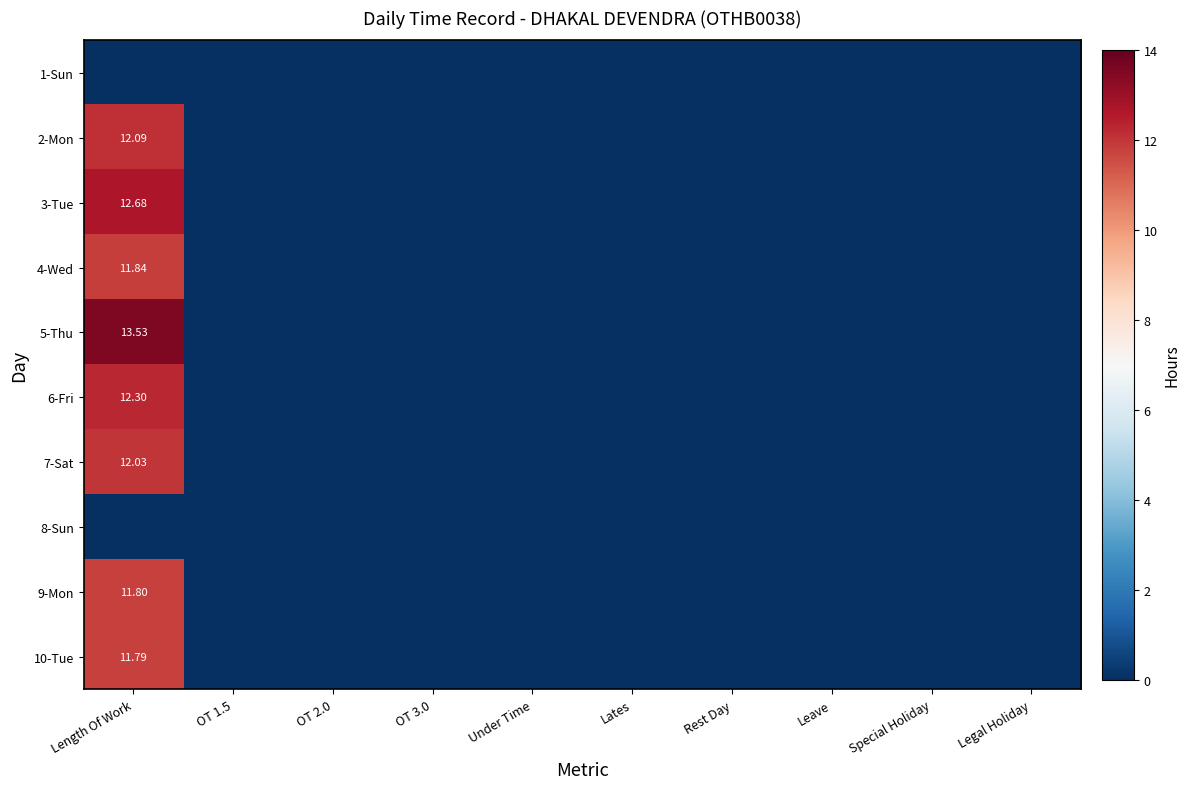

What is the average value of the 3-Tue series?

1.3